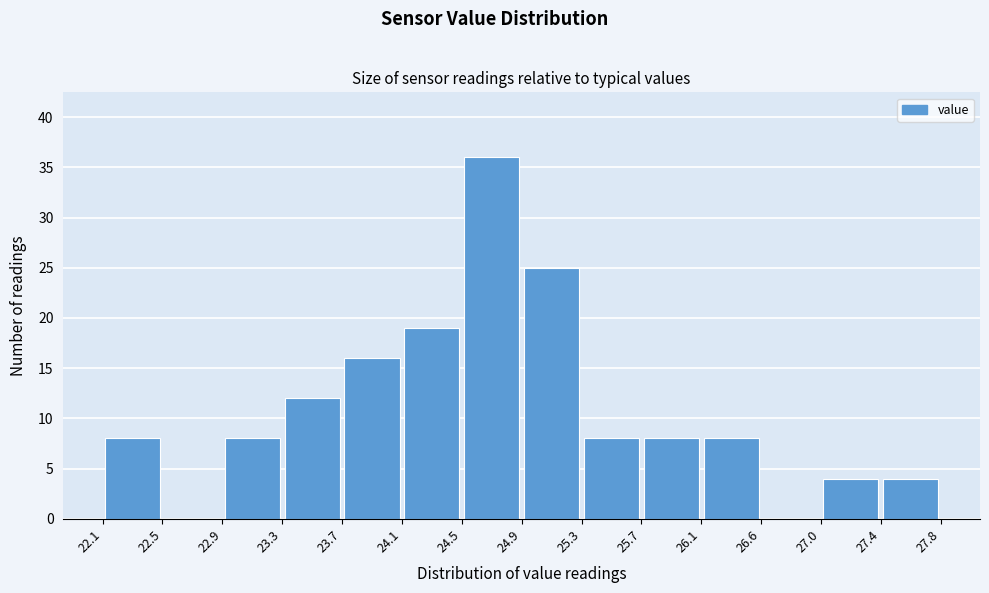

How tall is the bar that spans 27.0 to 27.4 on the x-axis? The values are not printed on the chart, so give them approximately, as read against the axis.

4